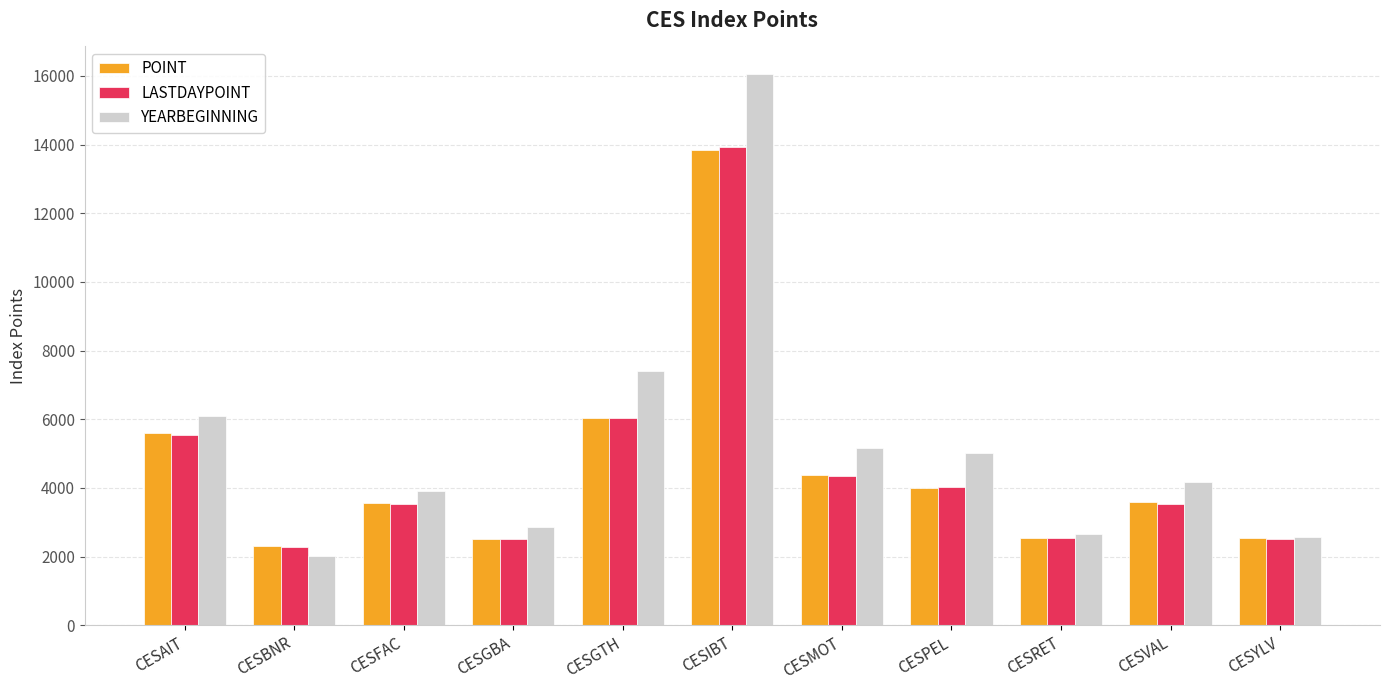

At how many categories does at least one series exceed 4570?

5